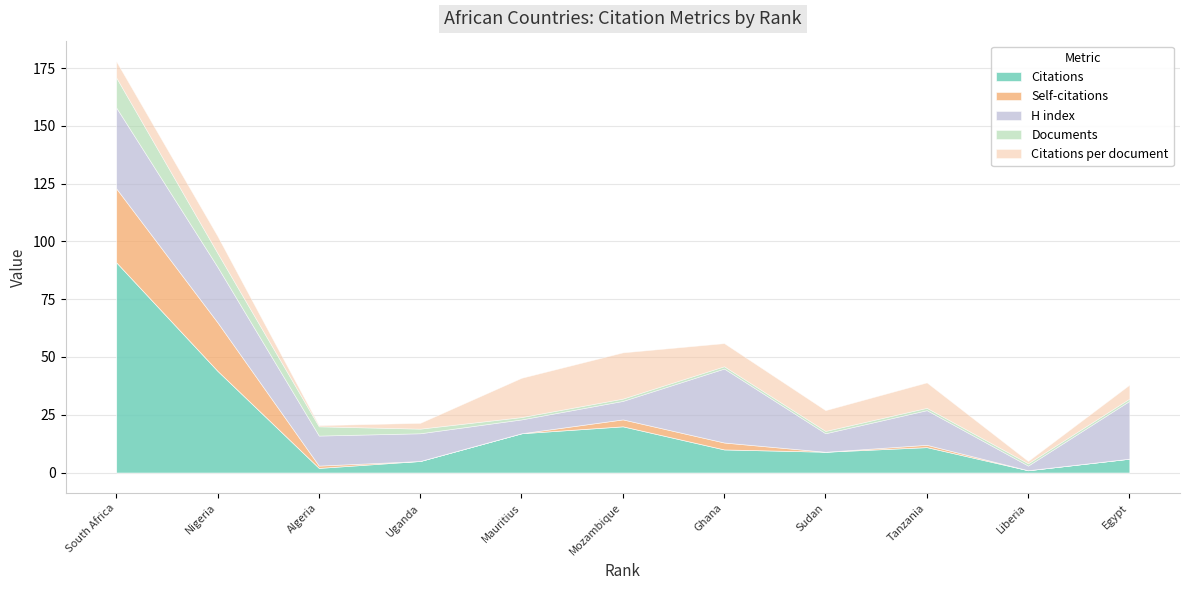

How many lines are shown in the chart?

5